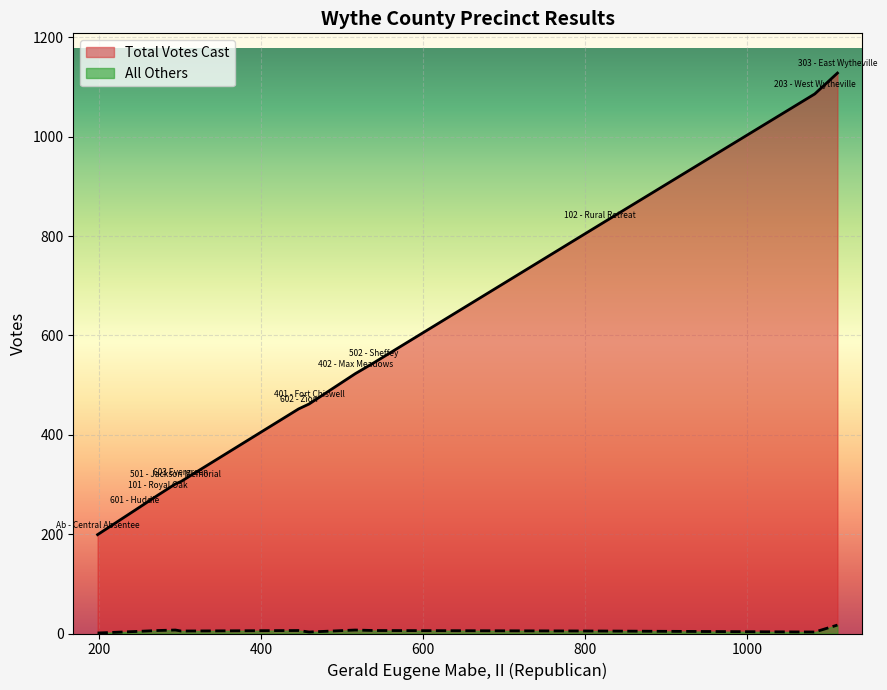

At which label does Total Votes Cast reach its peak?

303 - East Wytheville